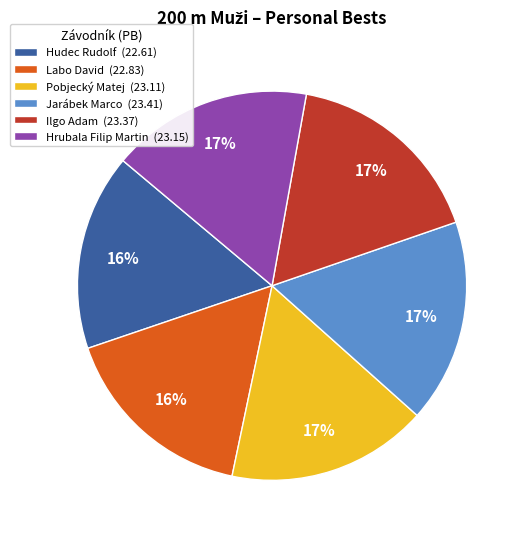

The Hrubala Filip Martin (23.15) slice represents 17% of the pie. True or false?

True